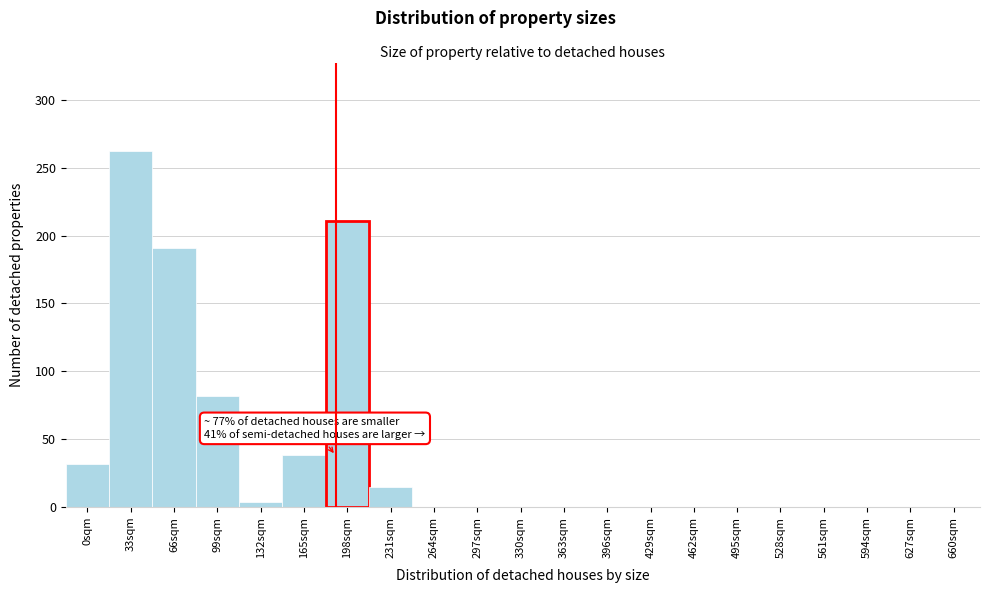

Which range on the x-axis has the tallest bar?

16.5 to 49.5